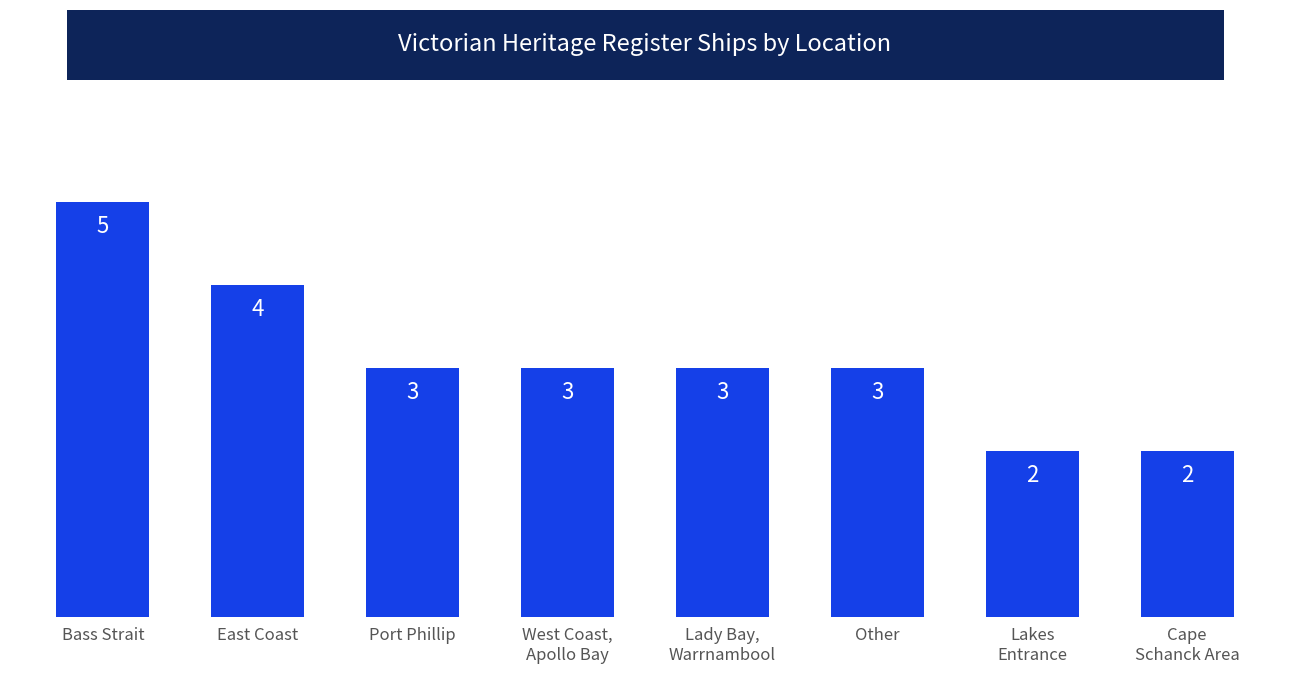

What is the greatest value displayed?

5